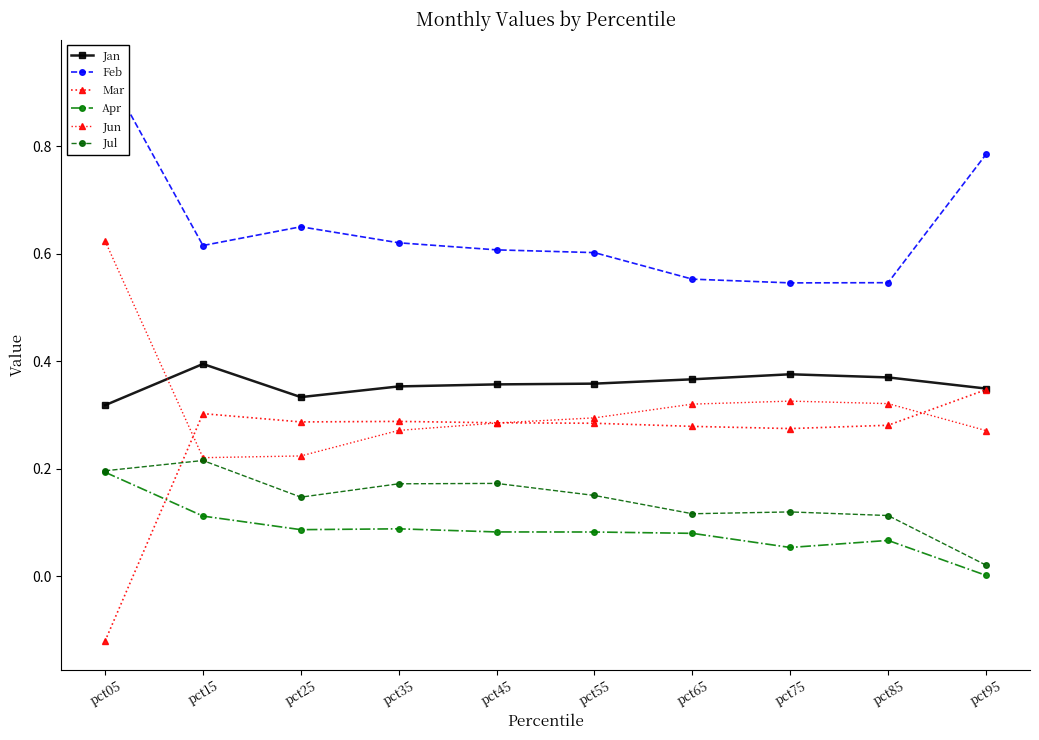

Which series changed the most between pct65 and pct85?

Apr